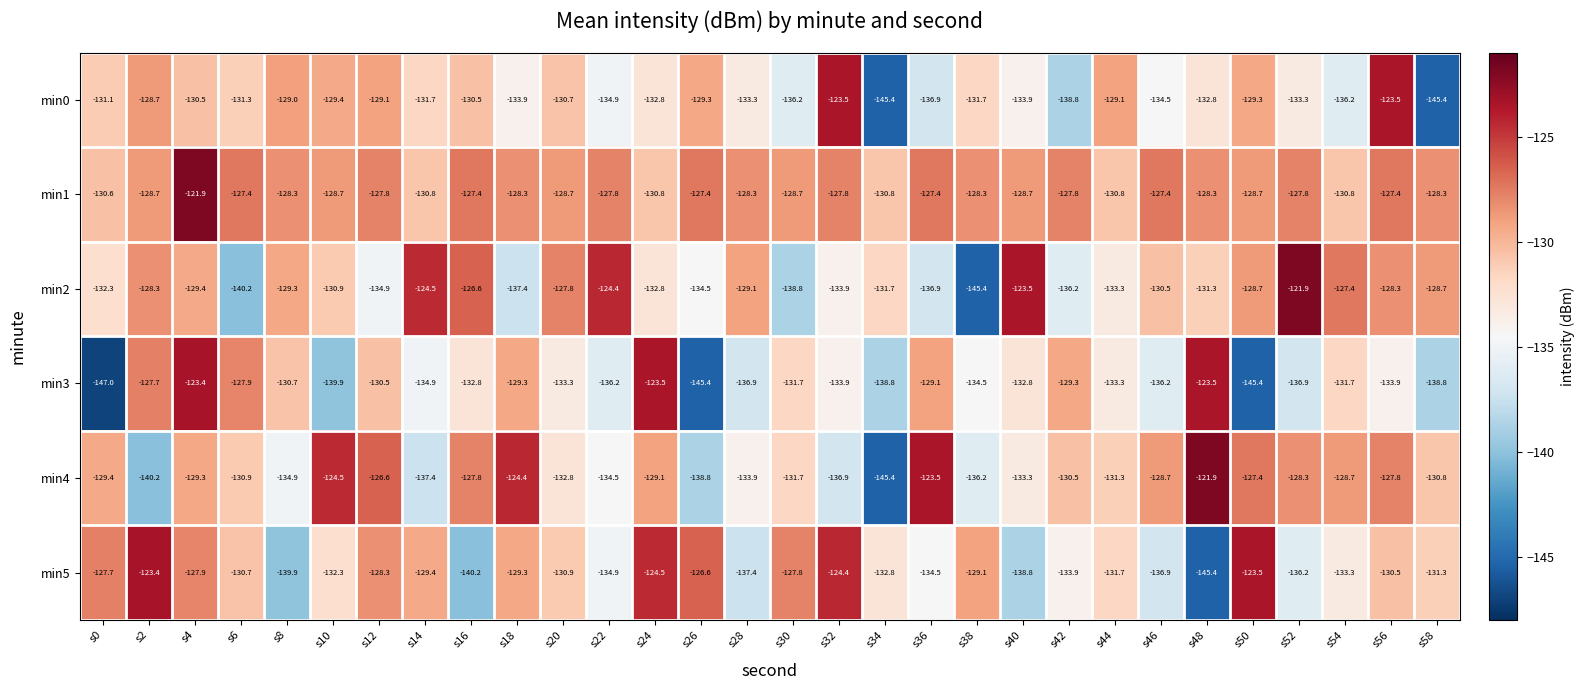

Which series has the widest spread of values?

min3